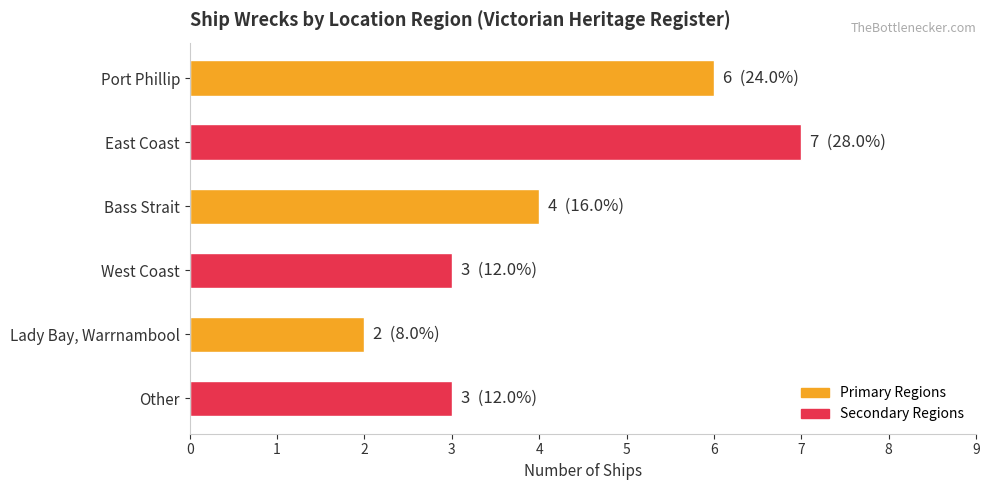

Where is the data nearest to the value 4?

Bass Strait